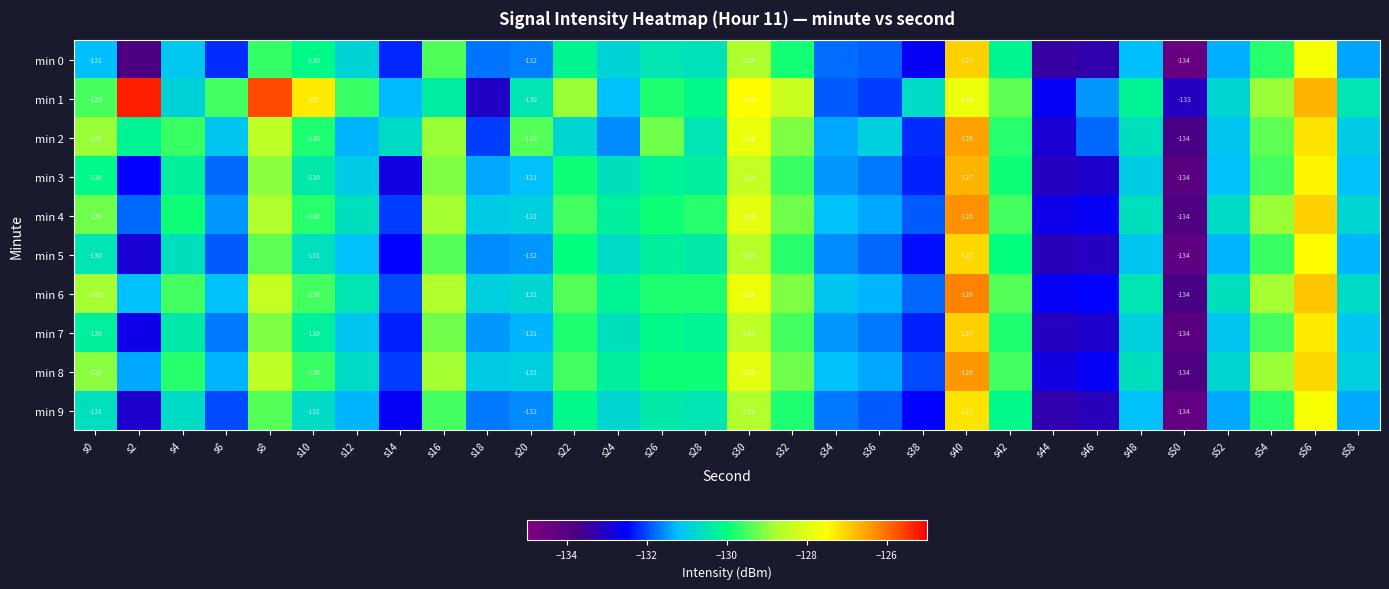

Where is min 8 nearest to the value -130?

s26